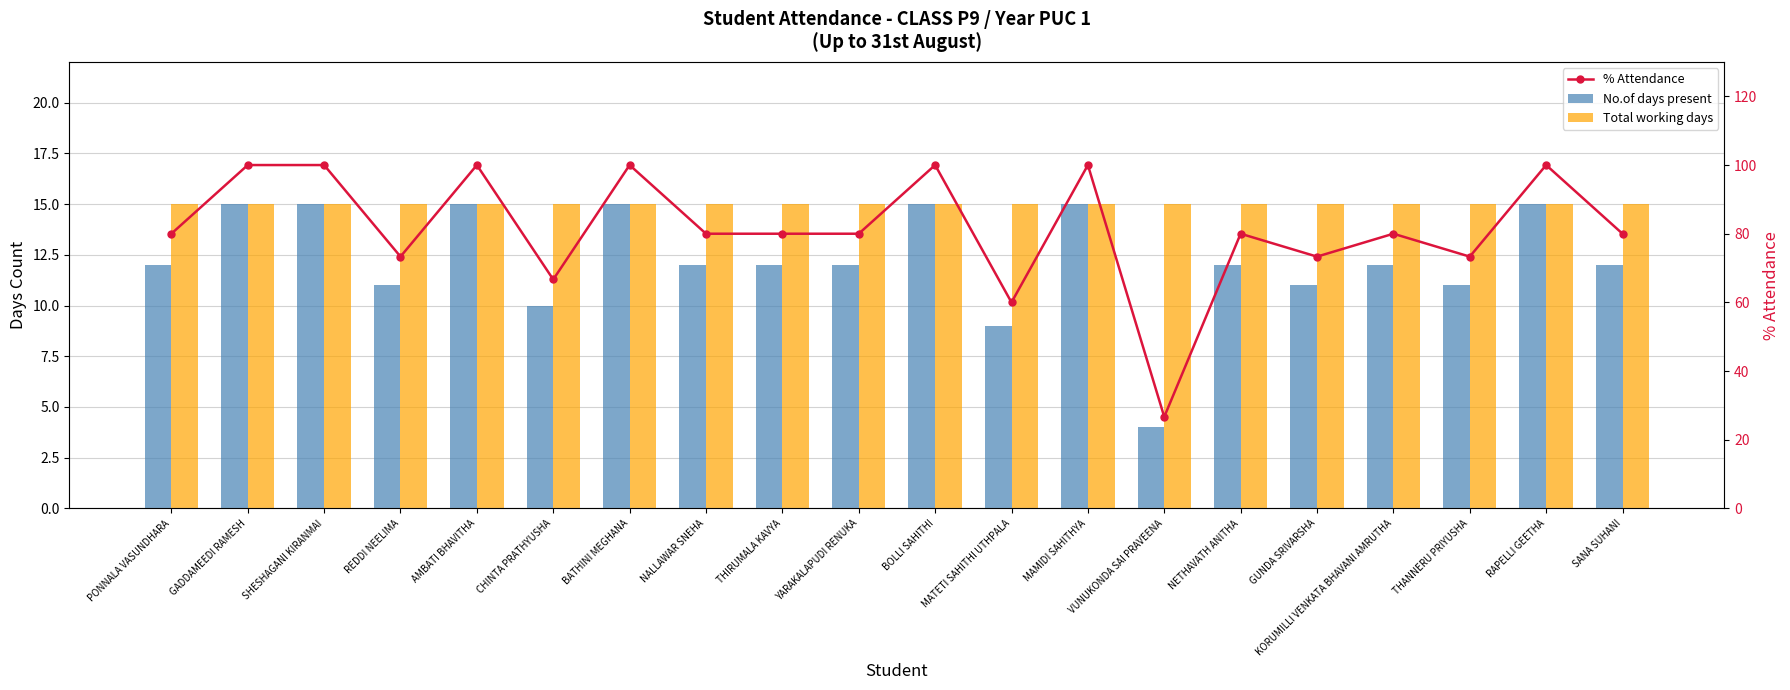

Are the bars grouped side by side (vs. stacked)?

Yes